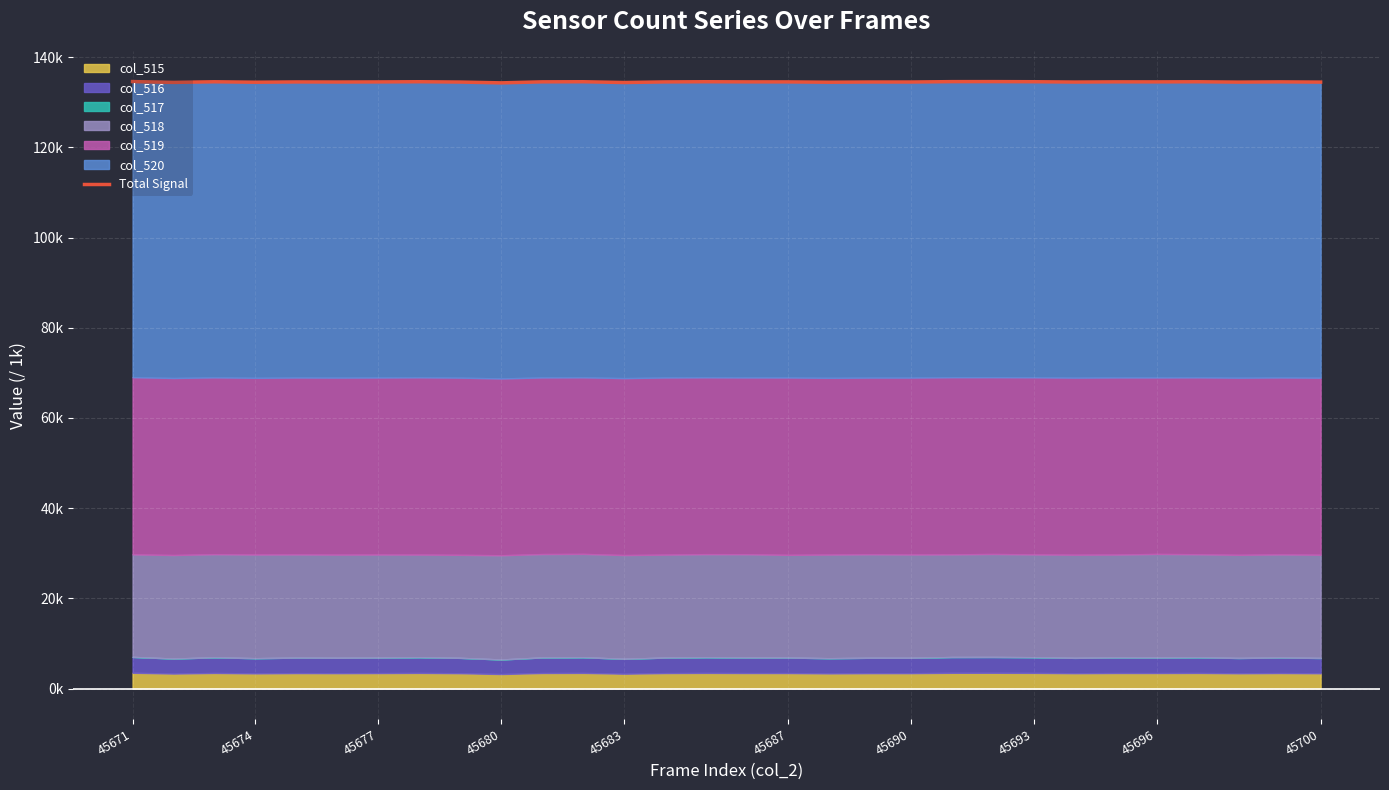

Is it true that the value at 45696 is 134.5?

True